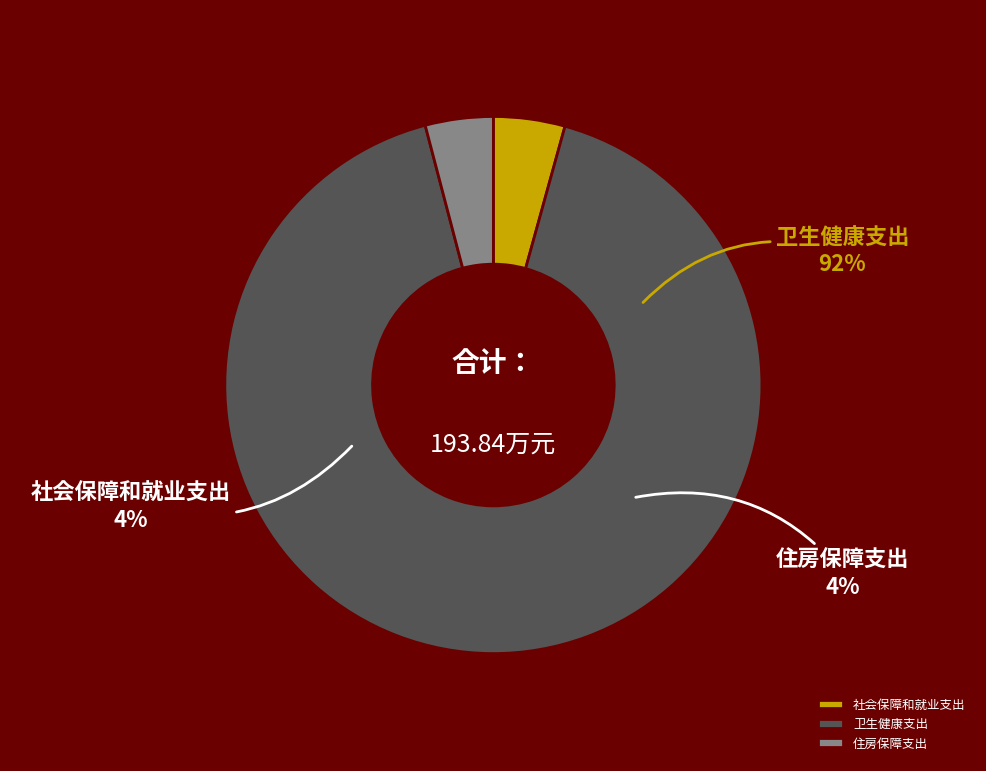

Is it true that 社会保障和就业支出 is 4% of the pie?

True